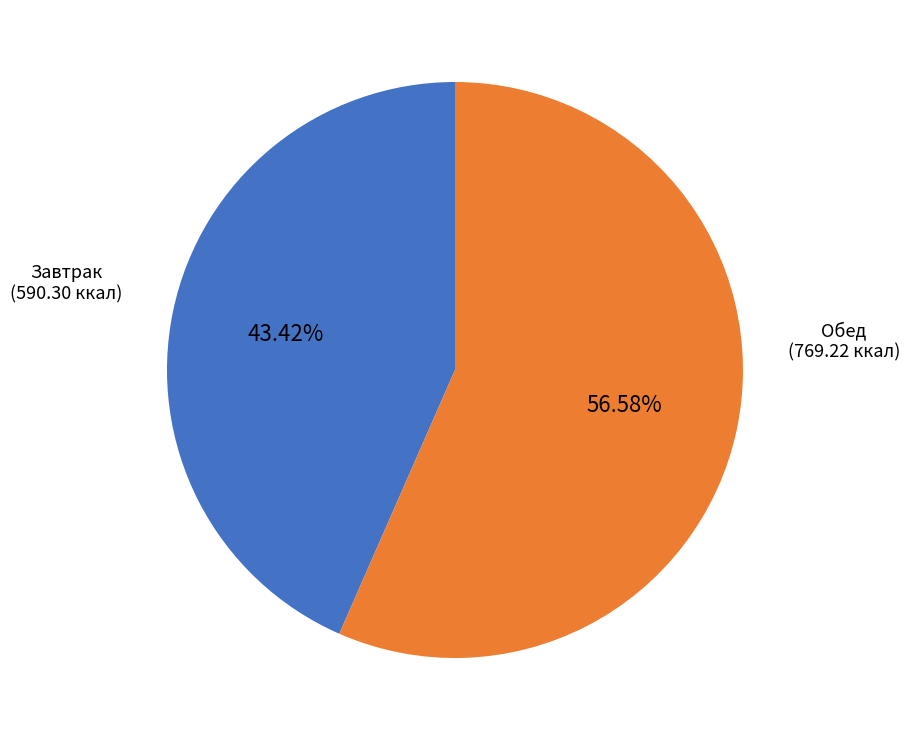

To the nearest percent, what is the difference between the largest and smallest slice percentages?

13%